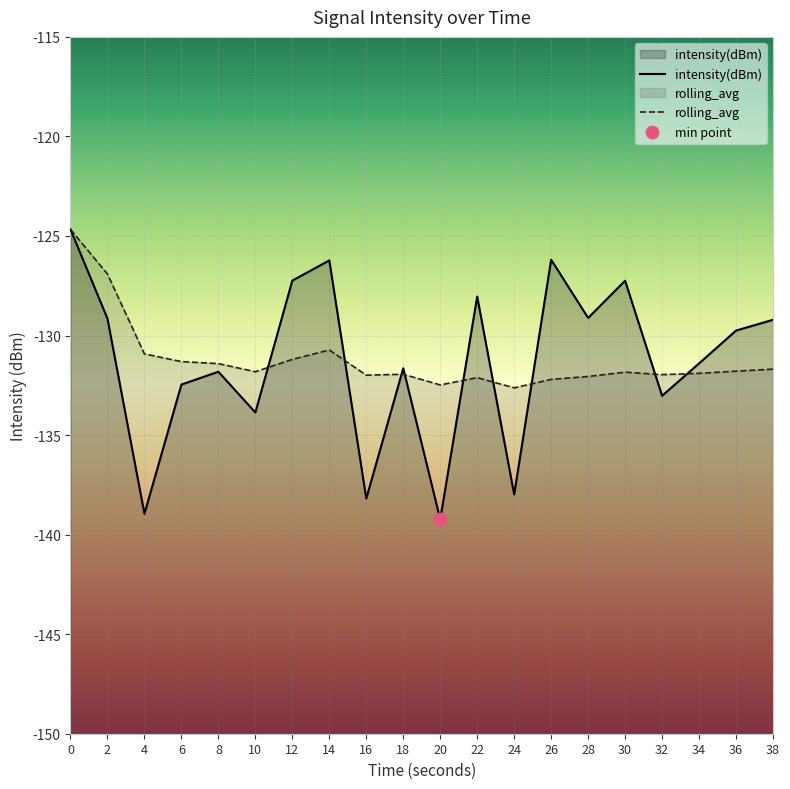

Which series has the largest Y range (max minus min)?

intensity(dBm)